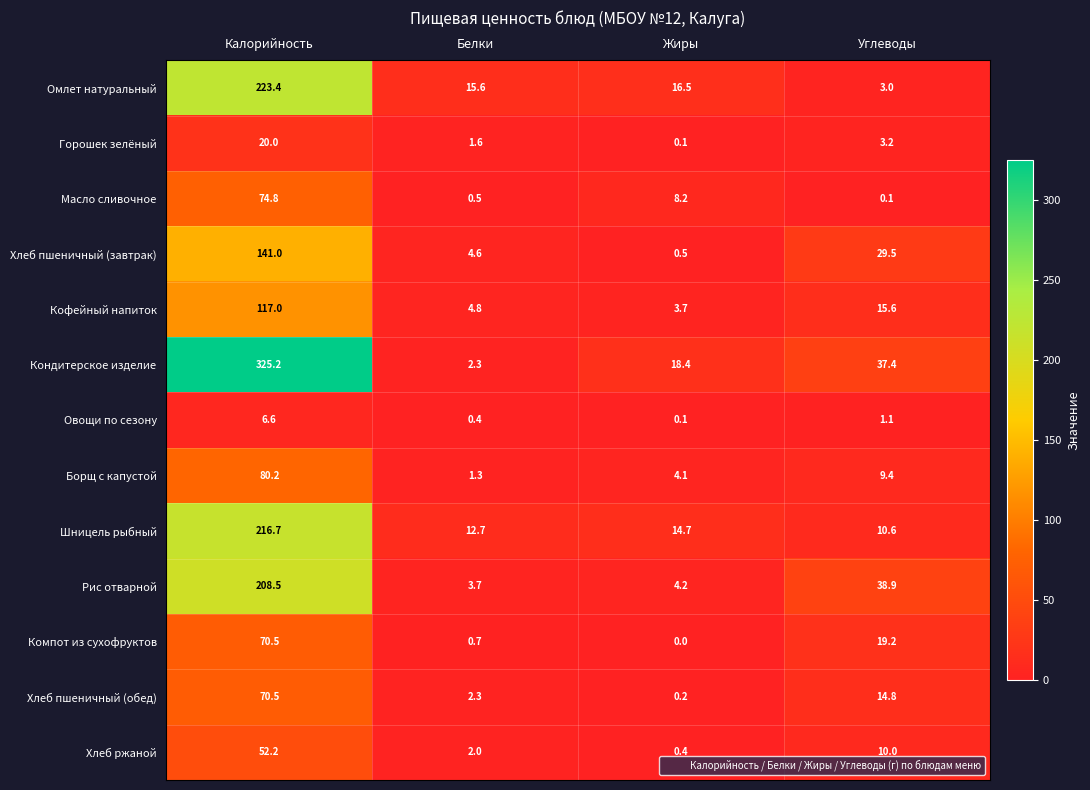

True or false: Хлеб пшеничный (обед) has a value of 2.3 at Белки.

True